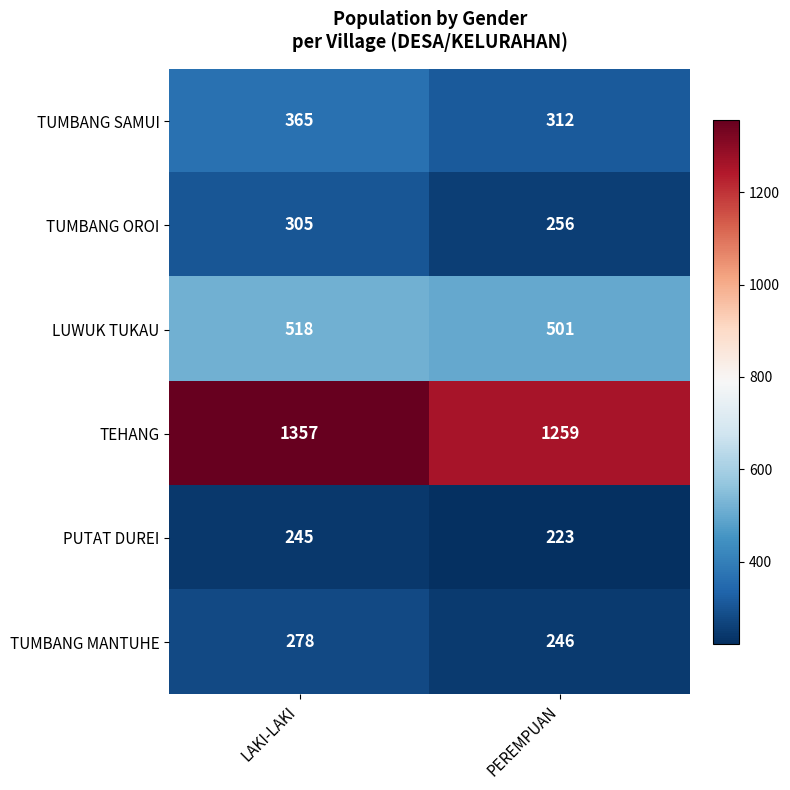

At which category does the chart reach its minimum across all series?

PEREMPUAN